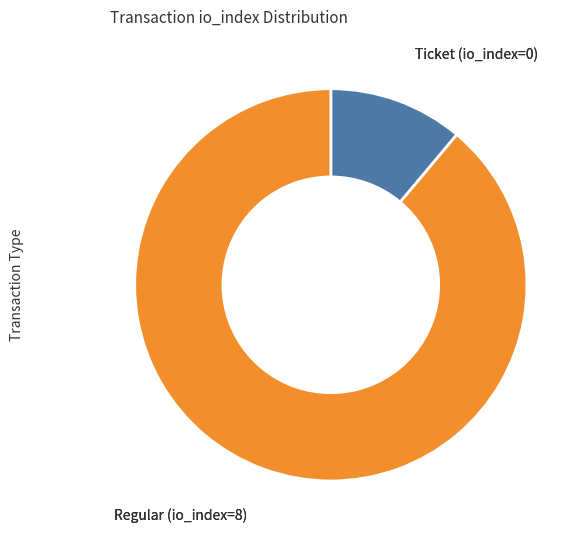

Does any single category account for the majority?

Yes